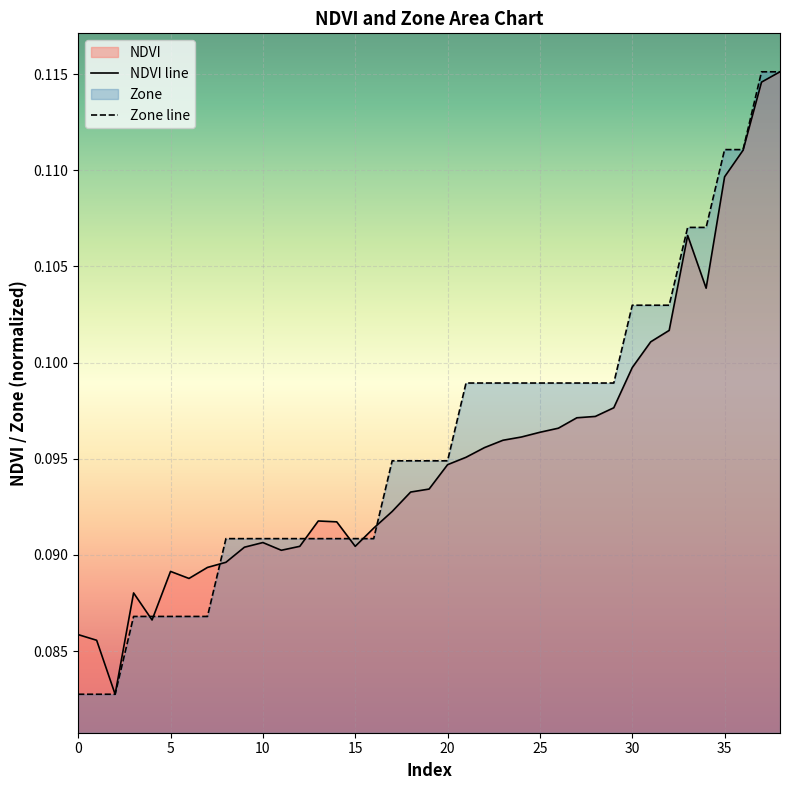

Reading left to right, transcribe all the data shown in this chart.

NDVI line: 0.1	0.1	0.1	0.1	0.1	0.1	0.1	0.1	0.1	0.1	0.1	0.1	0.1	0.1	0.1	0.1	0.1	0.1	0.1	0.1	0.1	0.1	0.1	0.1	0.1	0.1	0.1	0.1	0.1	0.1	0.1	0.1	0.1	0.1	0.1	0.1	0.1	0.1	0.1
Zone line: 0.1	0.1	0.1	0.1	0.1	0.1	0.1	0.1	0.1	0.1	0.1	0.1	0.1	0.1	0.1	0.1	0.1	0.1	0.1	0.1	0.1	0.1	0.1	0.1	0.1	0.1	0.1	0.1	0.1	0.1	0.1	0.1	0.1	0.1	0.1	0.1	0.1	0.1	0.1